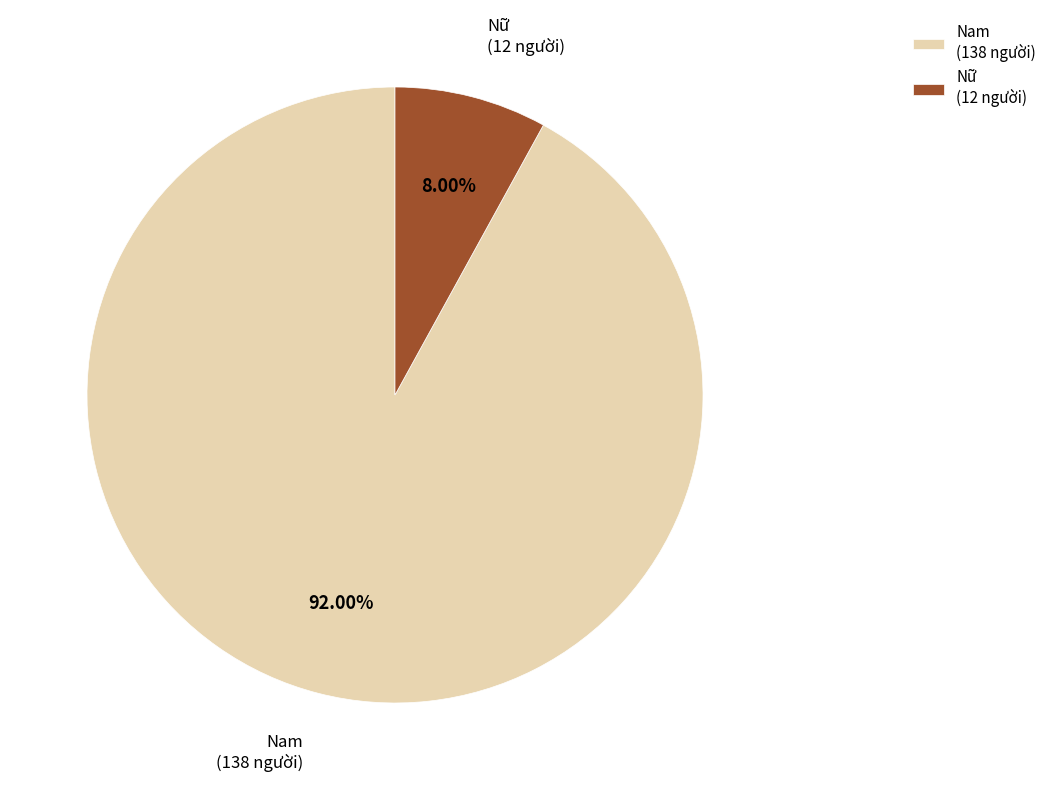

Does any single category account for the majority?

Yes